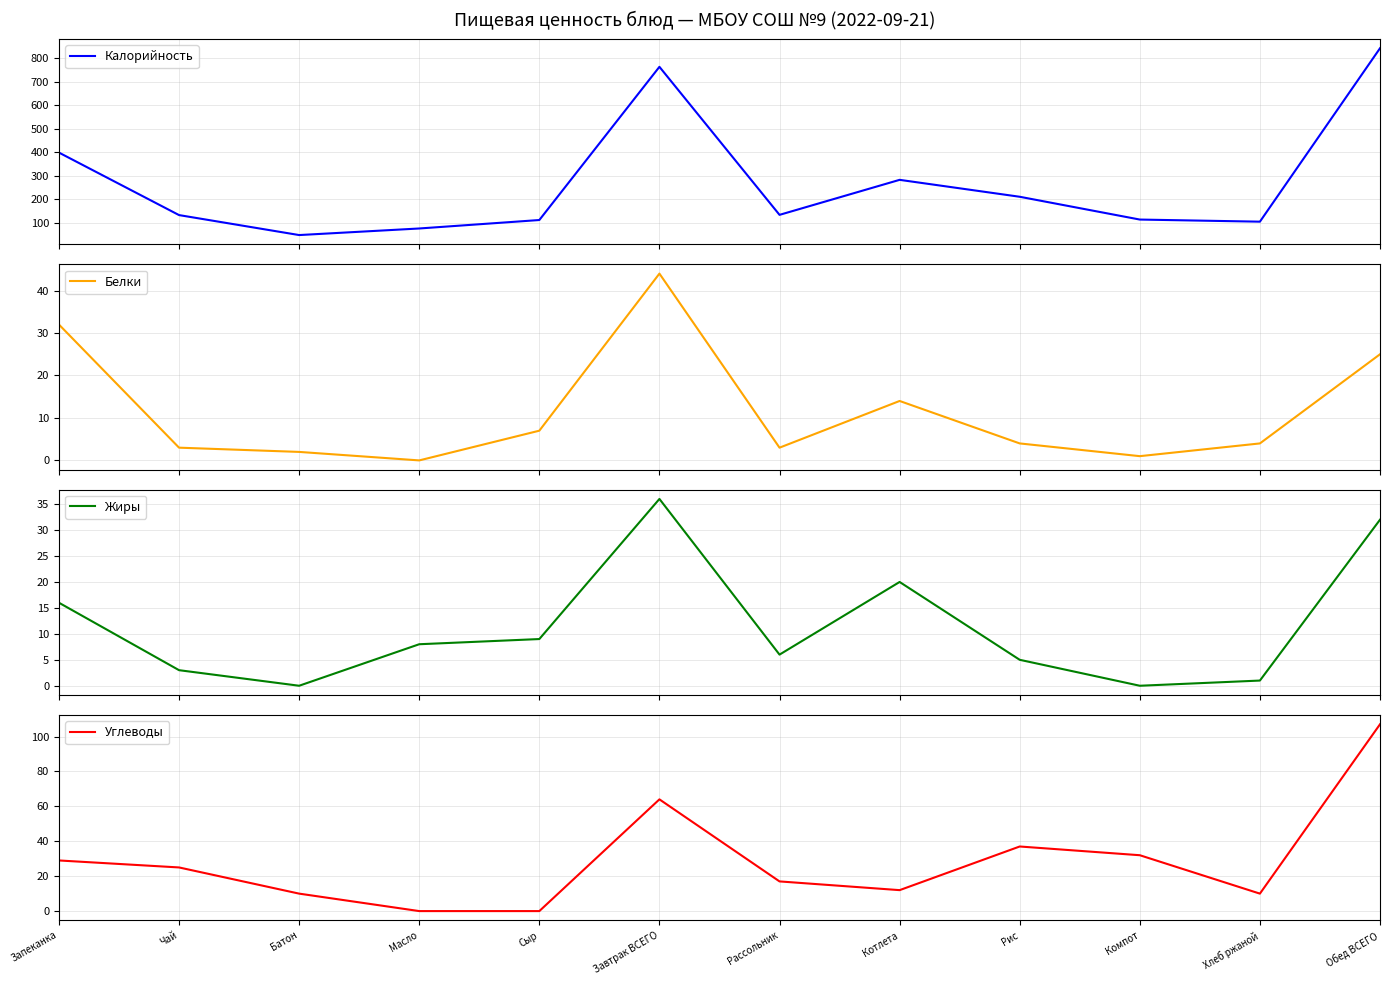

True or false: Жиры has a value of 32 at Обед ВСЕГО.

True